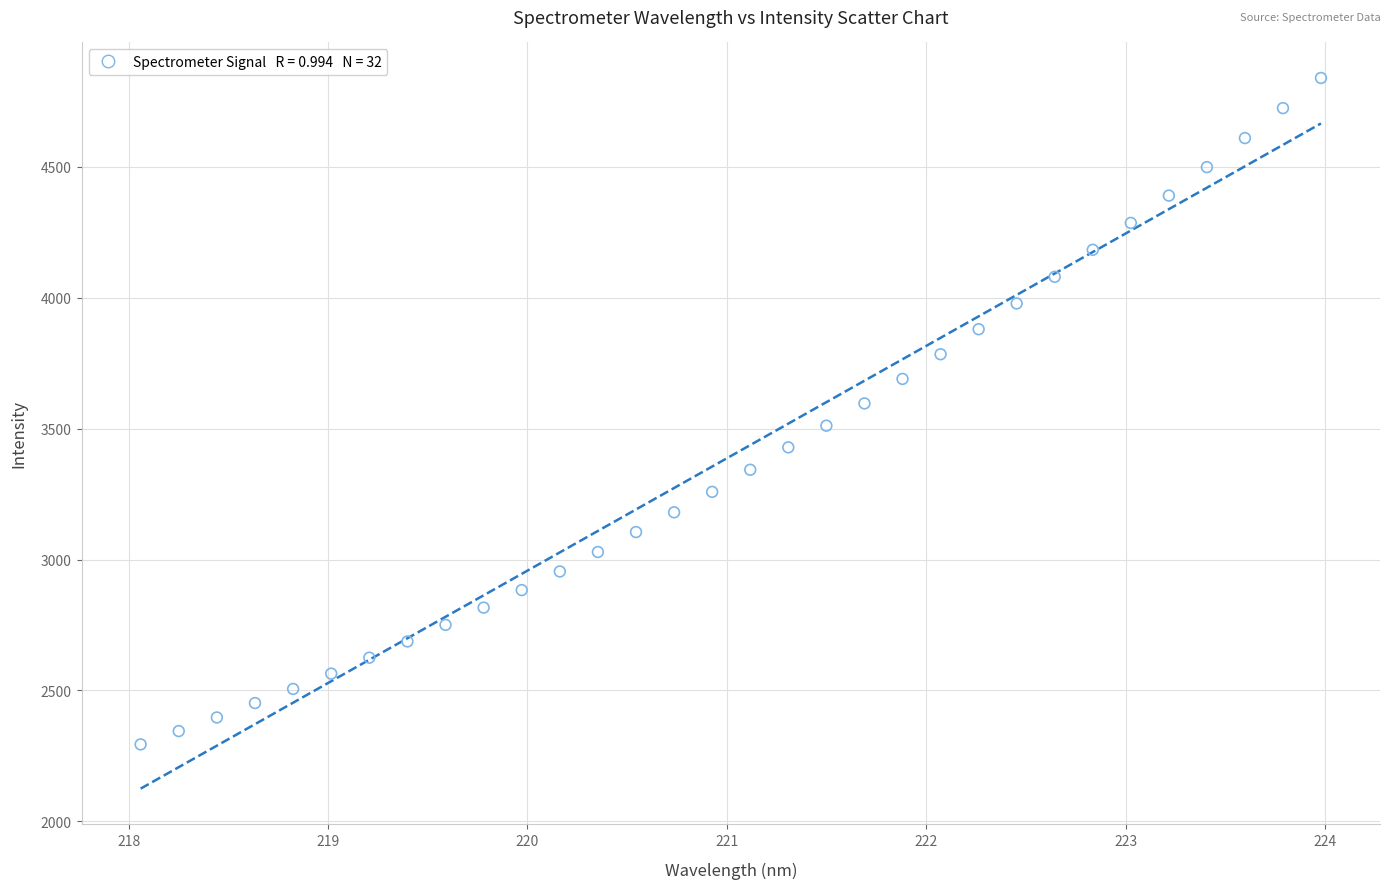

What is the range of Y values (max minus min)?

2545.8